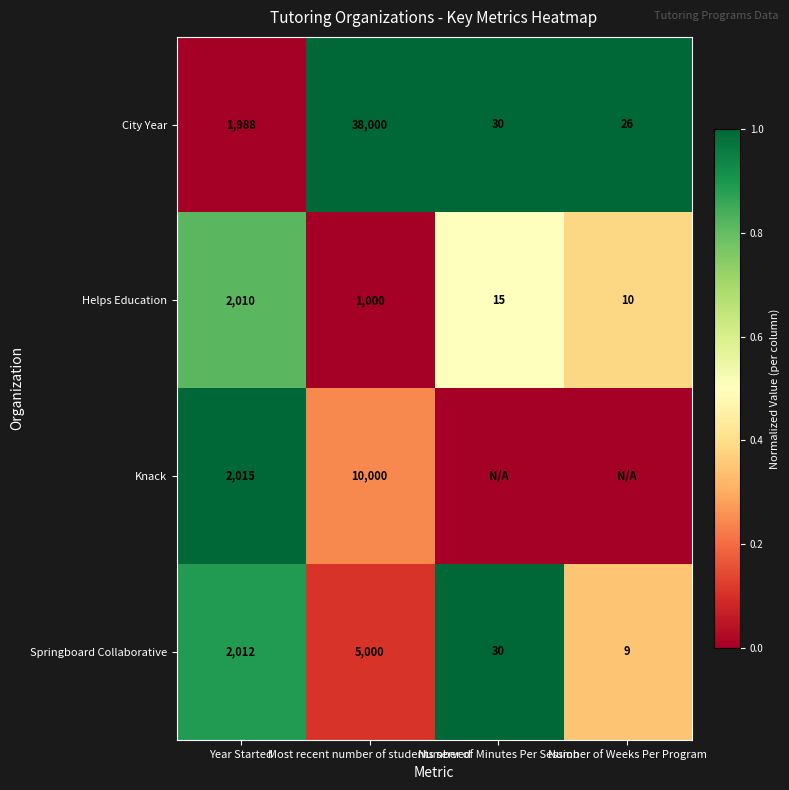

What is the difference between the maximum and minimum values in the Springboard Collaborative series?

4991